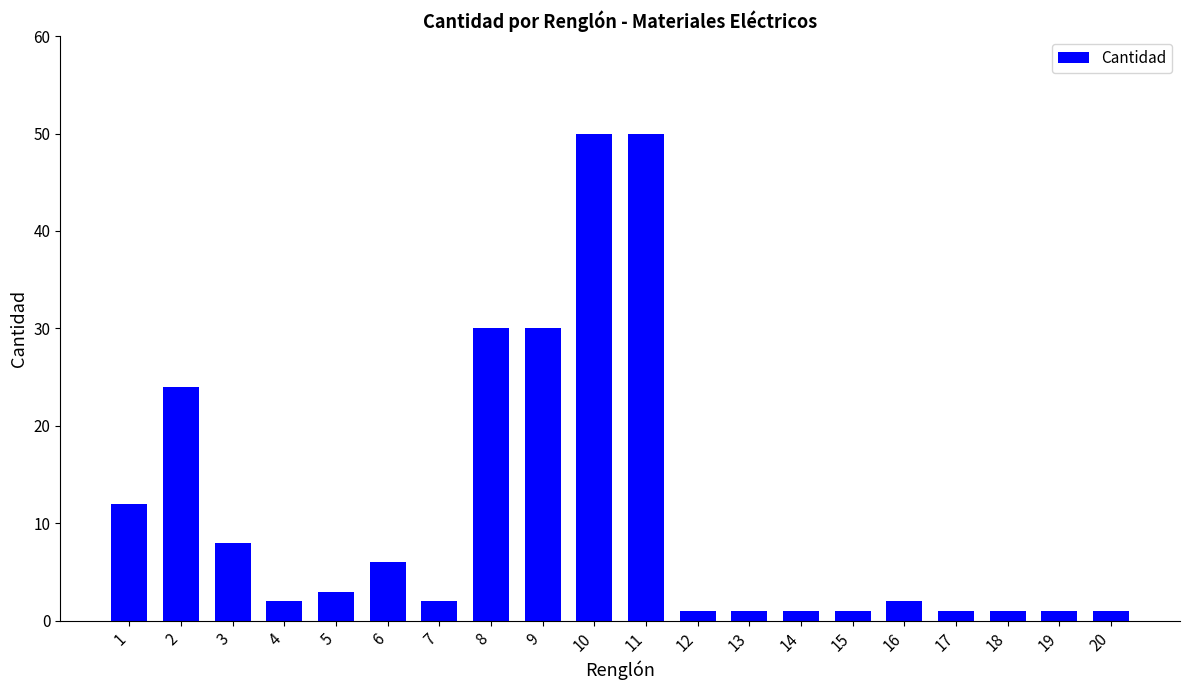

What is the minimum value shown in the chart?

1